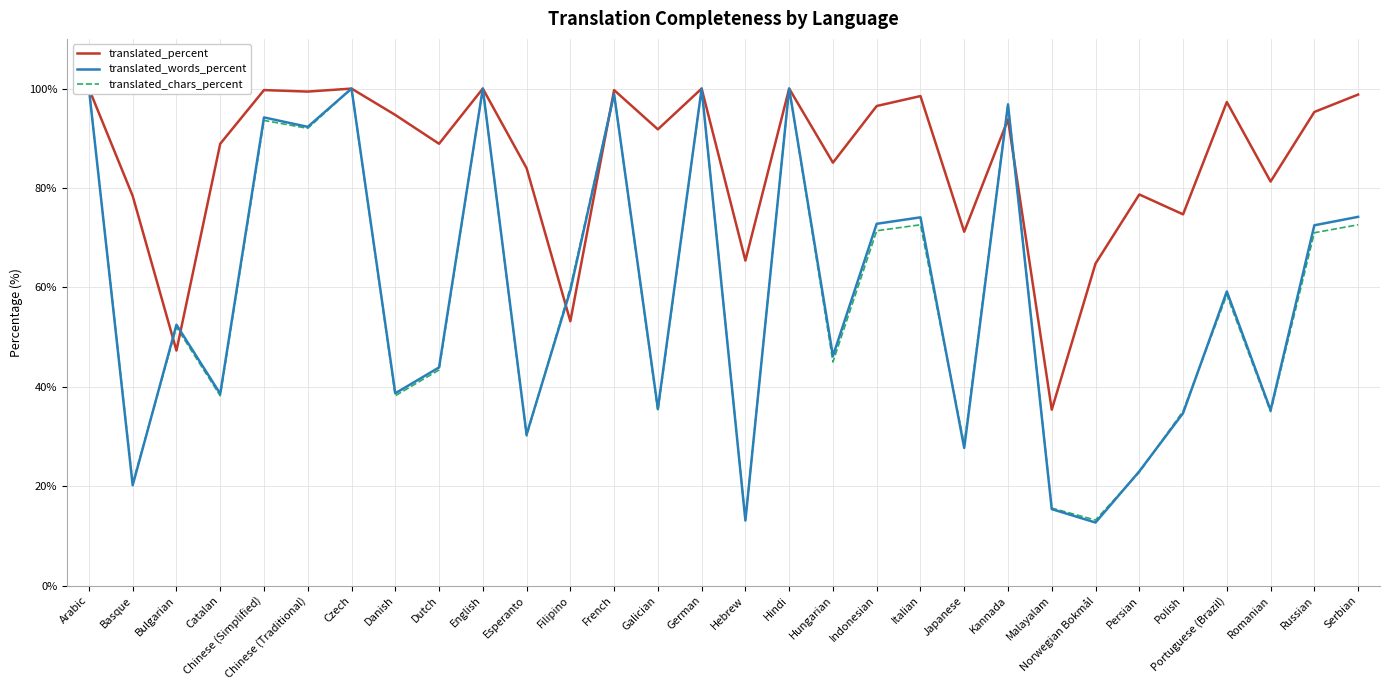

What is the value of the translated_percent point at the 4th from the left?

88.9